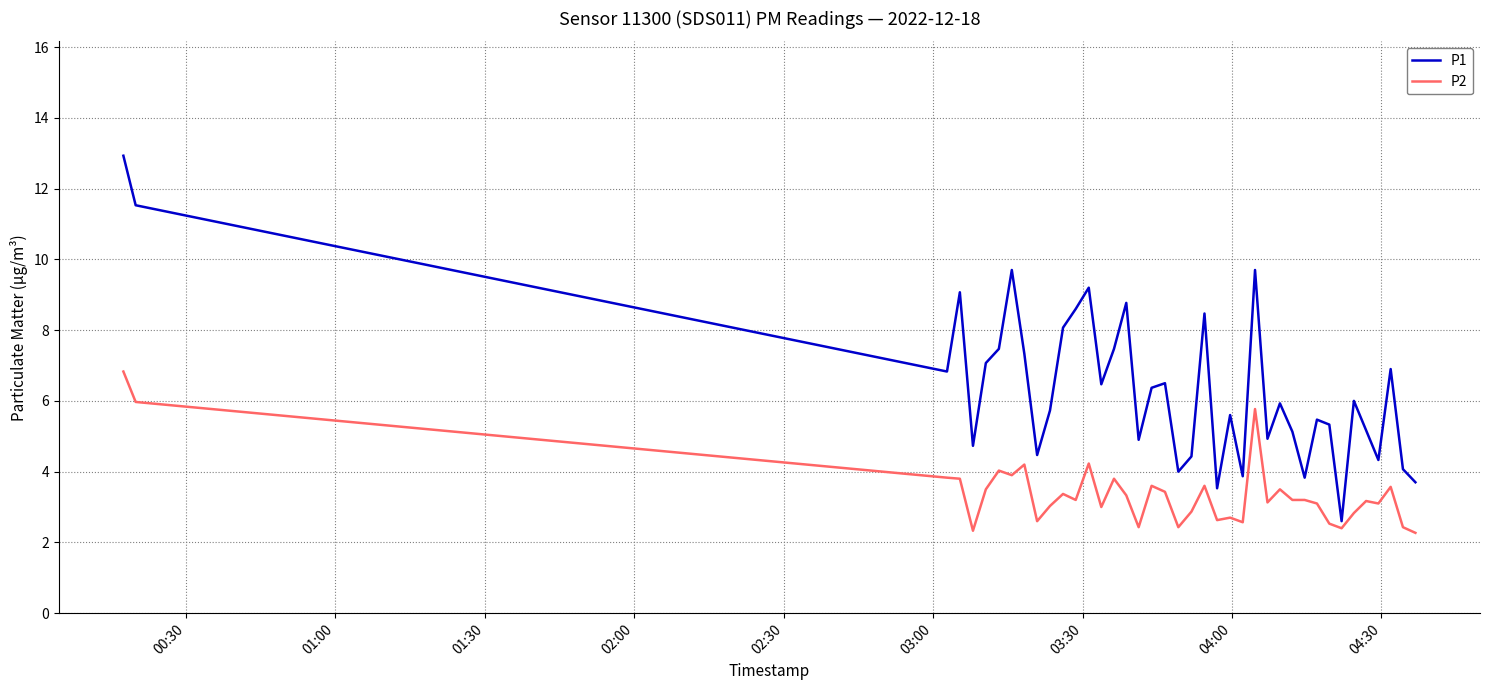

How many lines are shown in the chart?

2